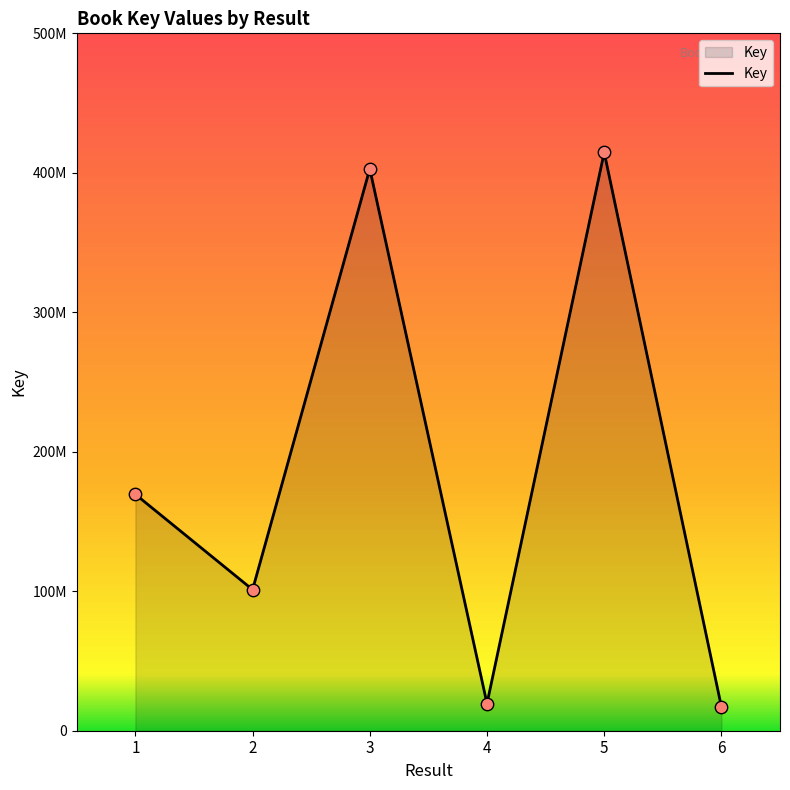

Is this an area chart (filled region under the line)?

Yes